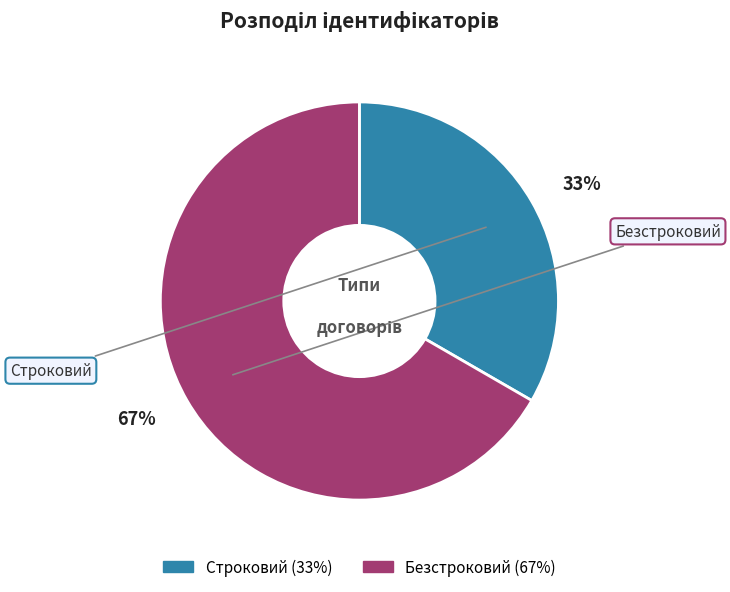

Rank the categories by value from highest to lowest.

Безстроковий, Строковий